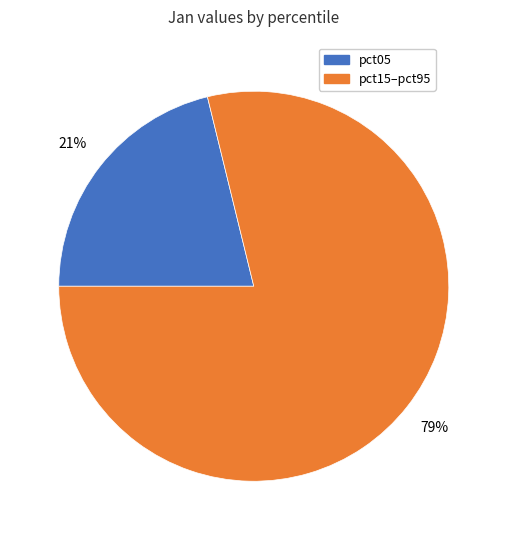

Rank the categories by value from highest to lowest.

pct15–pct95, pct05